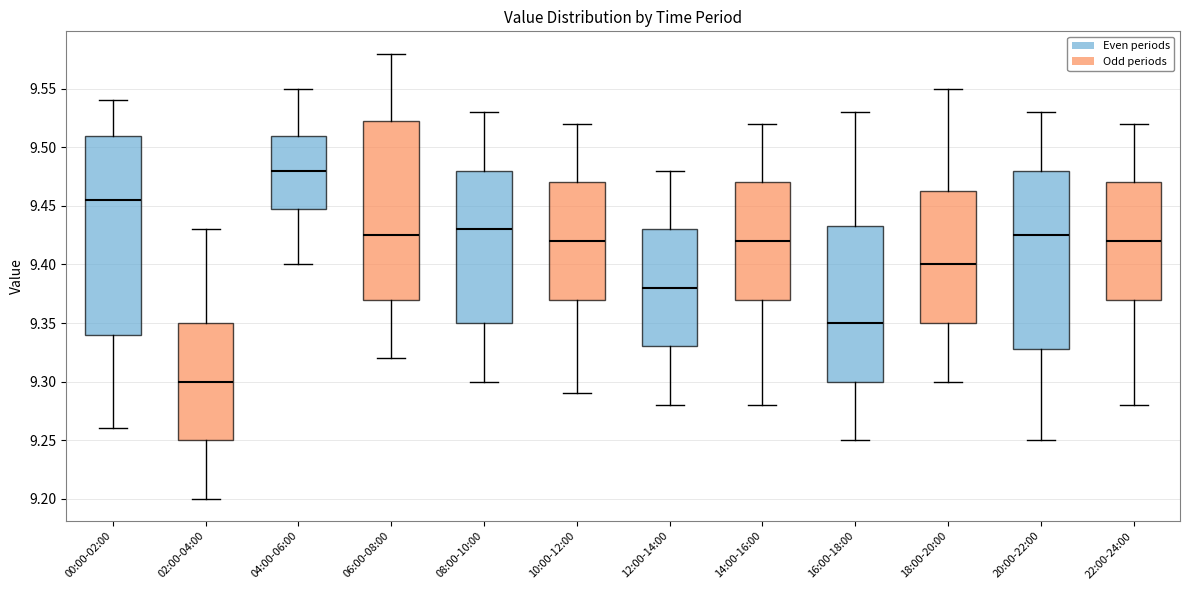

Reading left to right, read every box against the y-axis: the position of its median line, the range the box covers, and the ends of its whiskers. The values are not printed on the chart, so give them approximately, as read against the axis.

00:00-02:00: median 9.455, box 9.340 to 9.510, whiskers 9.260 to 9.540
02:00-04:00: median 9.300, box 9.250 to 9.350, whiskers 9.200 to 9.430
04:00-06:00: median 9.480, box 9.450 to 9.510, whiskers 9.400 to 9.550
06:00-08:00: median 9.425, box 9.370 to 9.525, whiskers 9.320 to 9.580
08:00-10:00: median 9.430, box 9.350 to 9.480, whiskers 9.300 to 9.530
10:00-12:00: median 9.420, box 9.370 to 9.470, whiskers 9.290 to 9.520
12:00-14:00: median 9.380, box 9.330 to 9.430, whiskers 9.280 to 9.480
14:00-16:00: median 9.420, box 9.370 to 9.470, whiskers 9.280 to 9.520
16:00-18:00: median 9.350, box 9.300 to 9.435, whiskers 9.250 to 9.530
18:00-20:00: median 9.400, box 9.350 to 9.465, whiskers 9.300 to 9.550
20:00-22:00: median 9.425, box 9.330 to 9.480, whiskers 9.250 to 9.530
22:00-24:00: median 9.420, box 9.370 to 9.470, whiskers 9.280 to 9.520